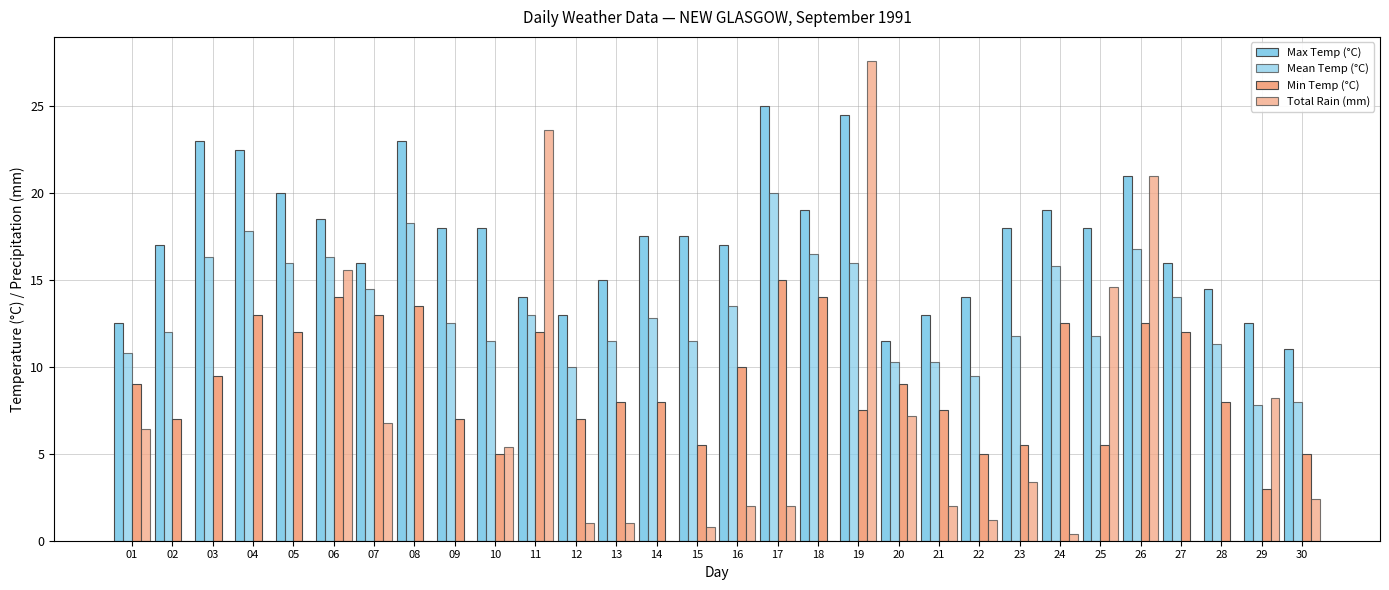

What is the average value of the Mean Temp (°C) series?

13.3